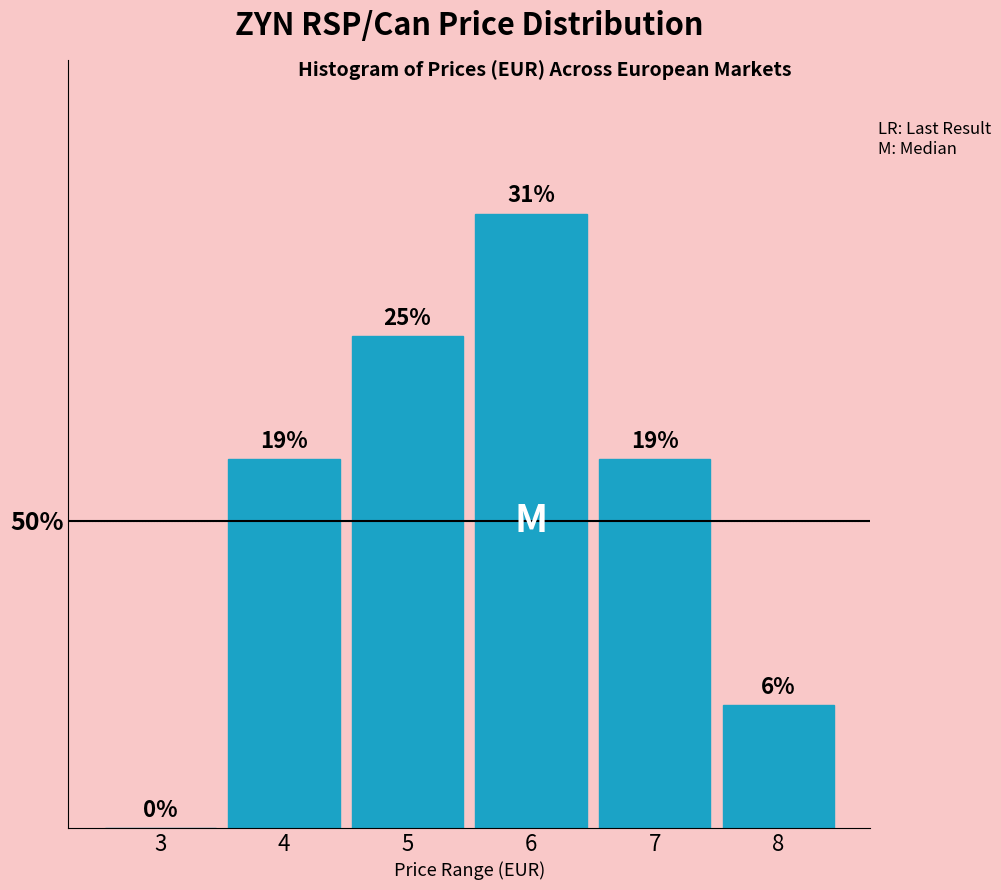

Are the bars horizontal?

No